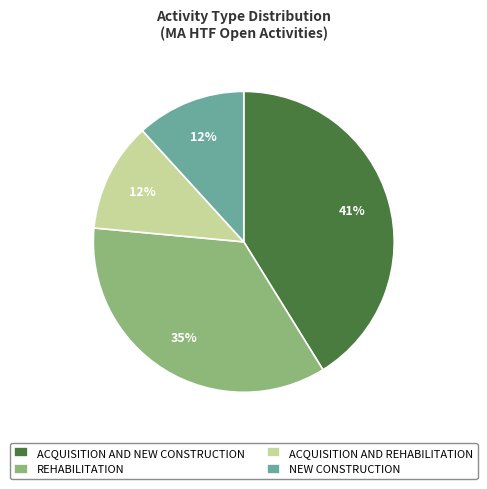

Is it true that ACQUISITION AND REHABILITATION is 20% of the pie?

False